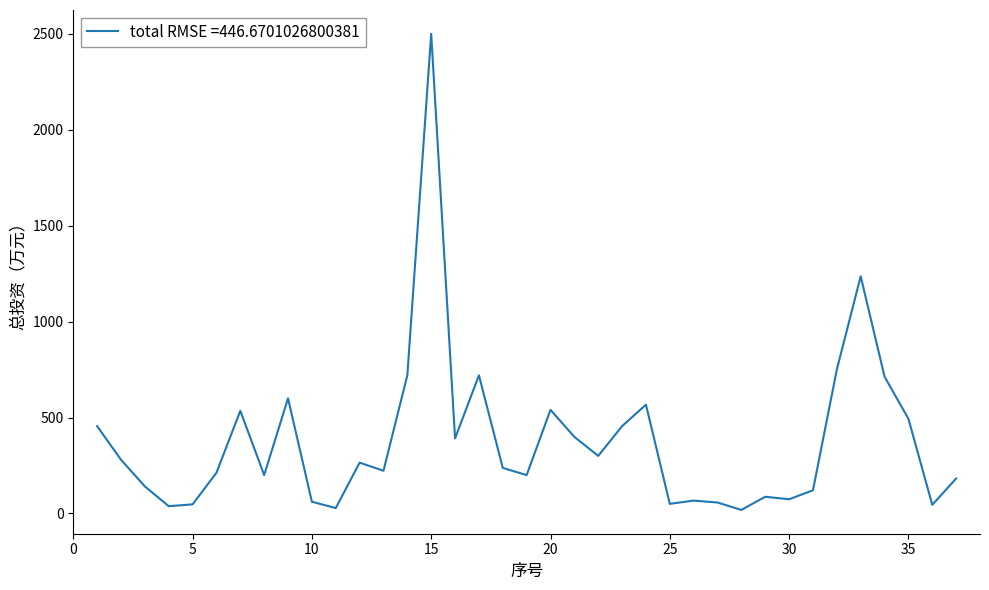

What is the greatest value displayed?

2500.0